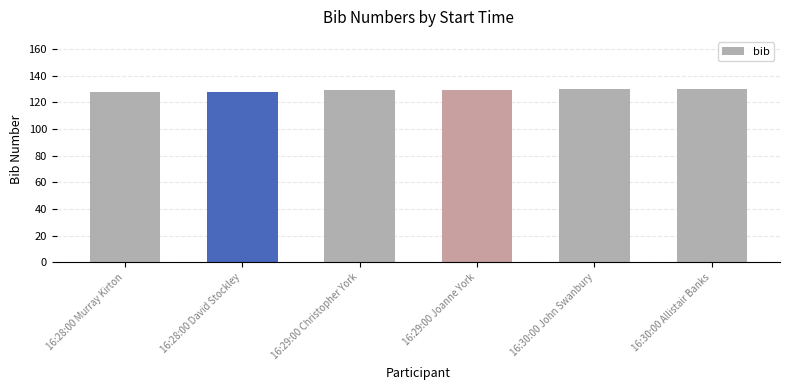

What is the minimum value shown in the chart?

128